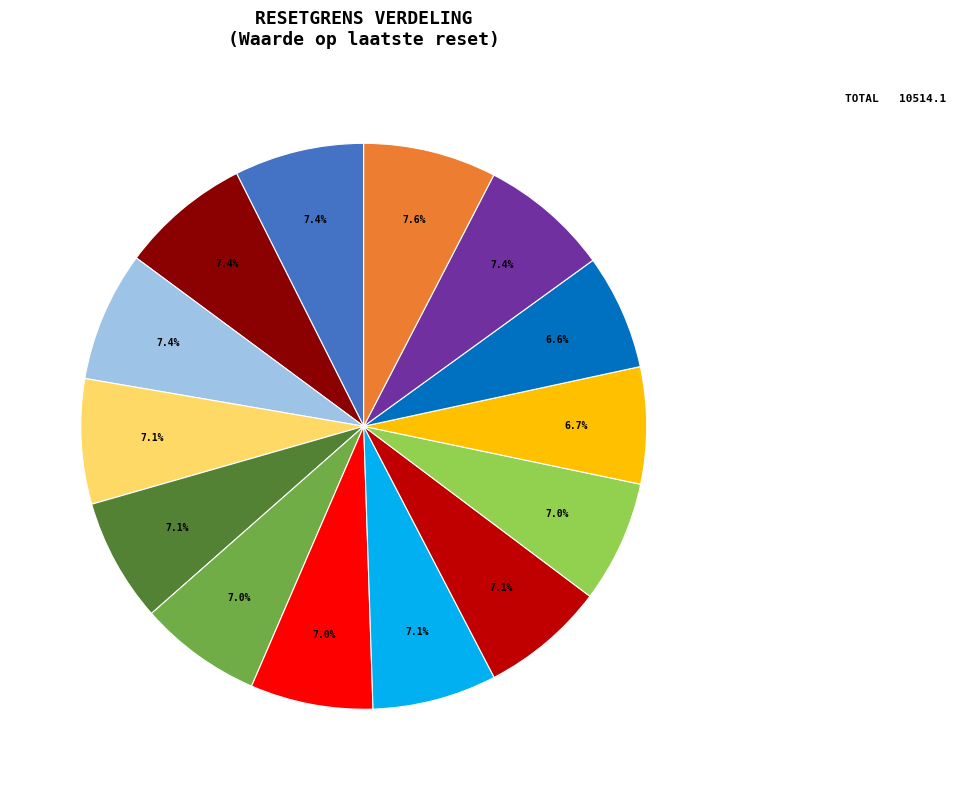

Is there any slice that represents more than half of the pie?

No